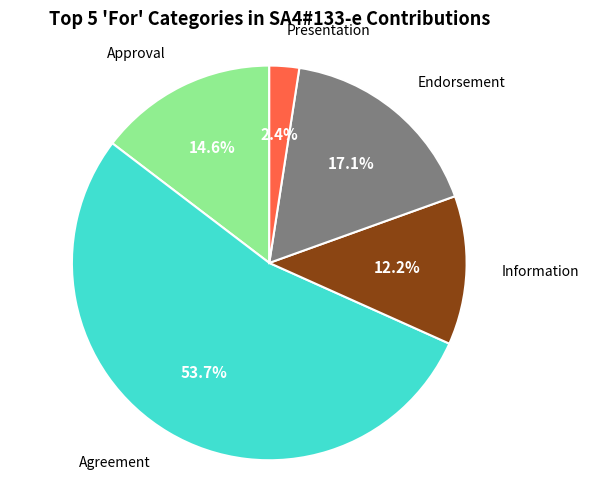

Which slice is the smallest?

Presentation